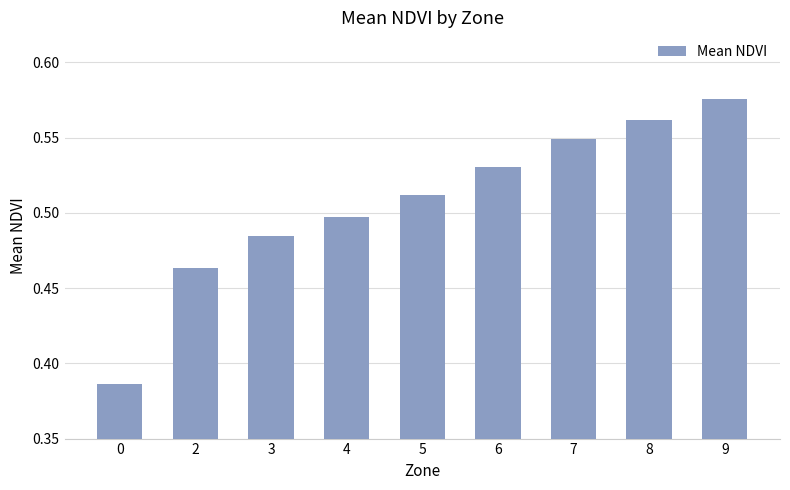

What is the sum of the values at 4 and 3?

1.0